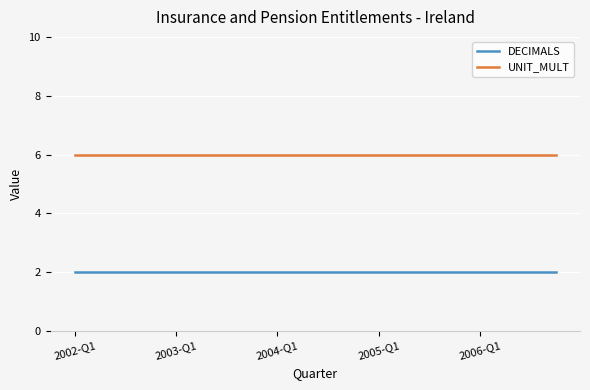

List the series in order of their peak value, lowest first.

DECIMALS, UNIT_MULT